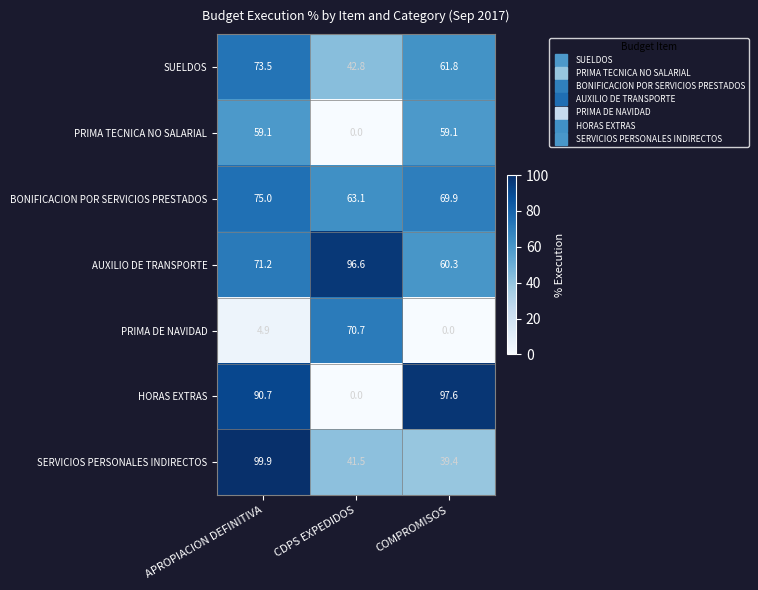

Count the number of categories in the chart.

3